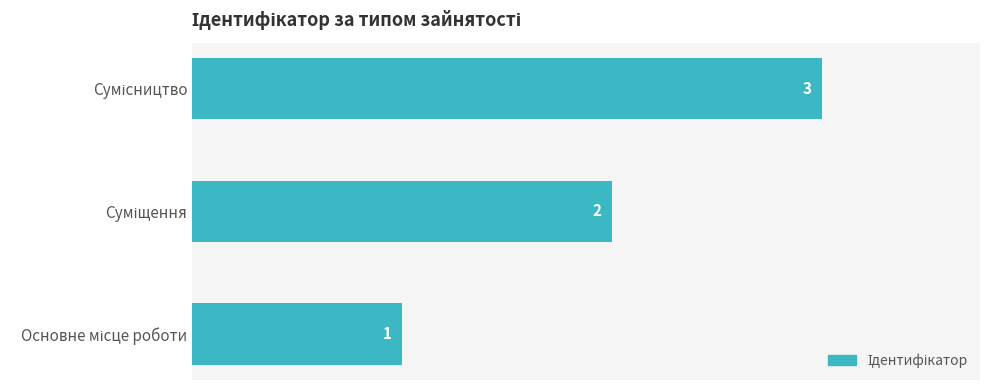

What is the difference between the maximum and minimum values?

2